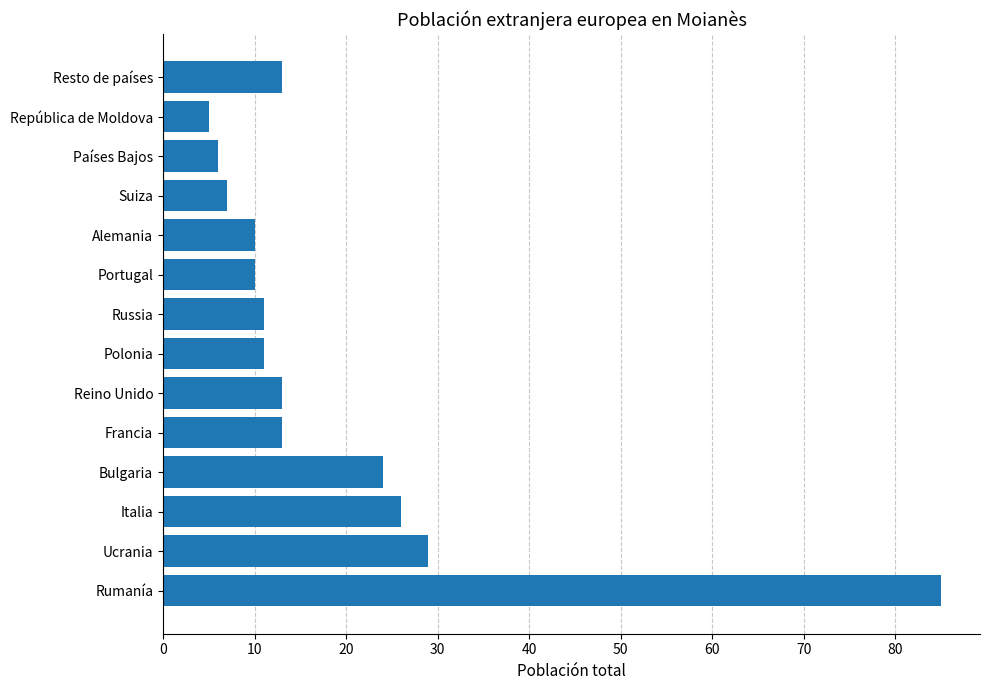

Reading bottom to top, extract all data points from this chart.

85	29	26	24	13	13	11	11	10	10	7	6	5	13